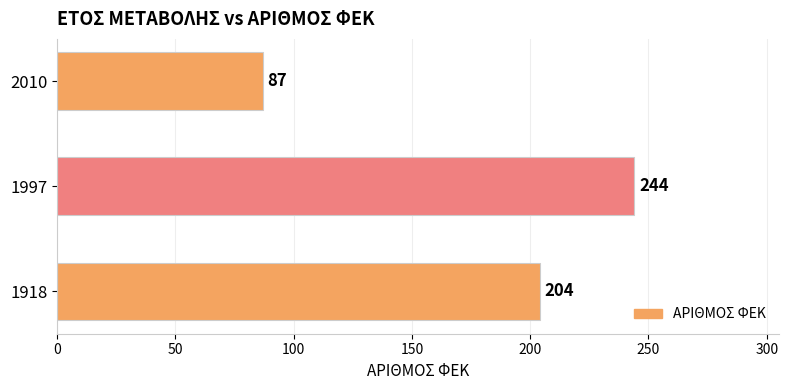

Count the values in the range 87 to 244.

3